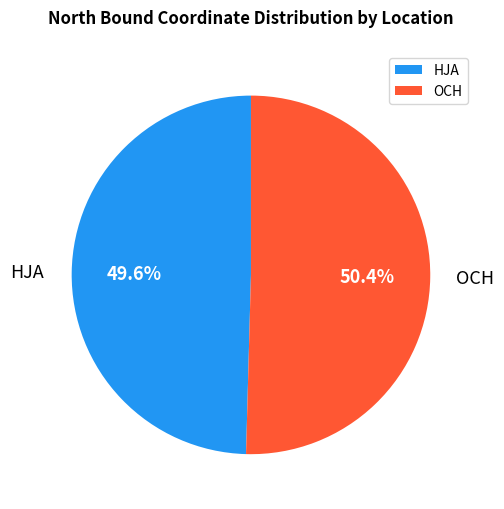

Does HJA represent more than half of the total?

No